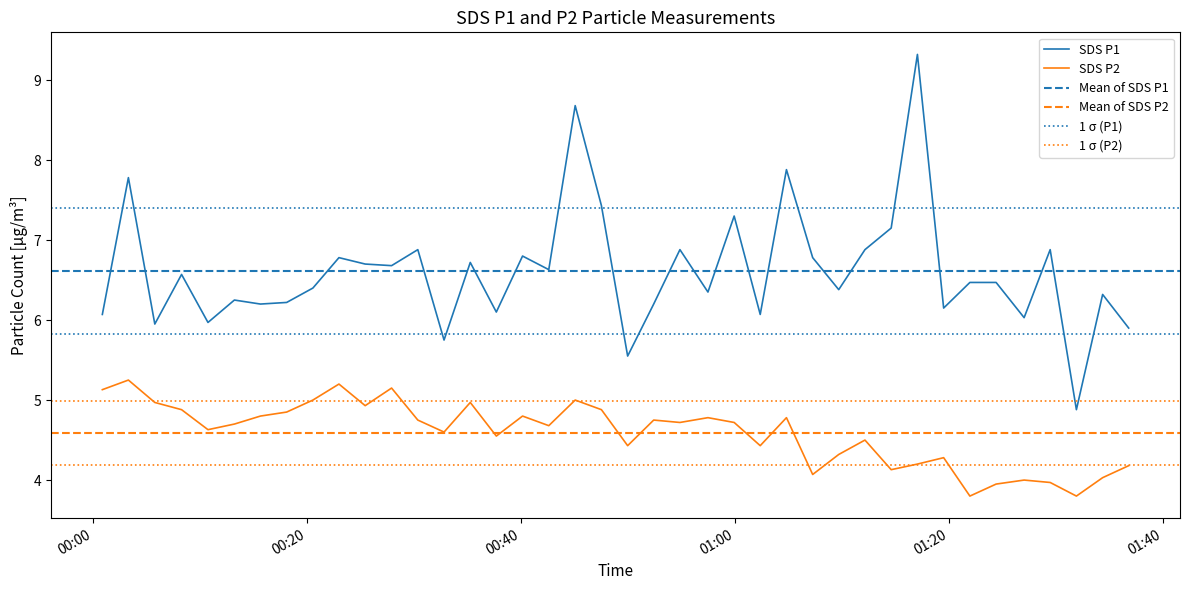

Rank the series by their maximum value, from lowest to highest.

SDS_P2, SDS_P1